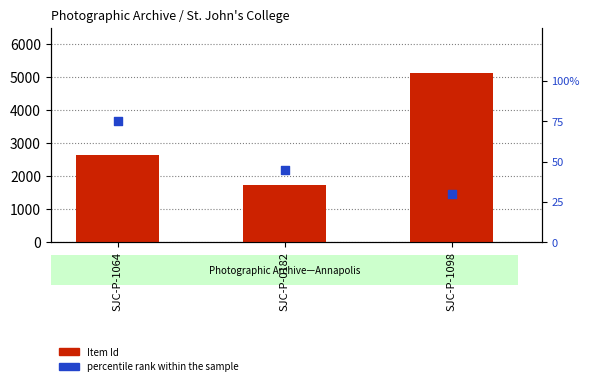

Is the value of Item Id at SJC-P-1098 greater than the value of percentile rank within the sample at SJC-P-1098?

Yes